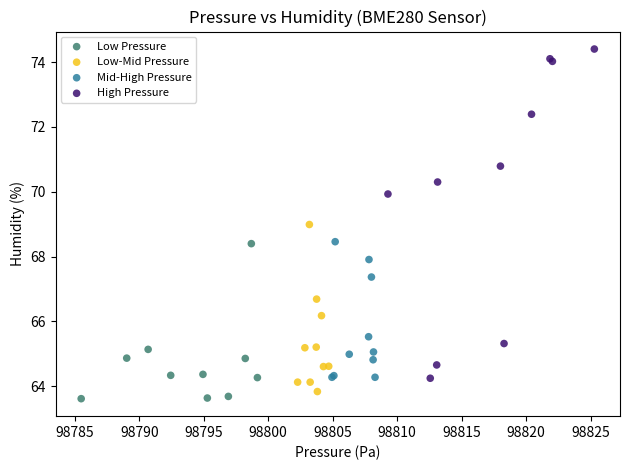

Which series has the widest spread of Y values?

High Pressure